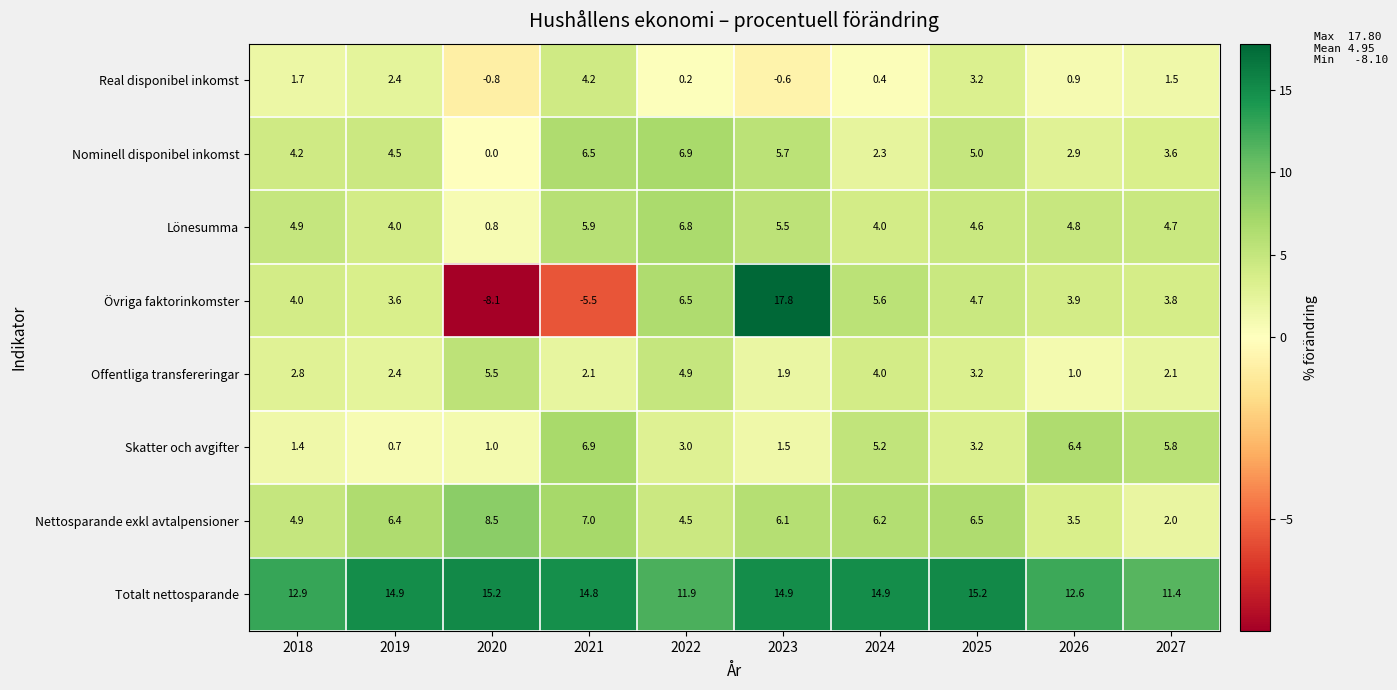

Between 2018 and 2025, which series saw the biggest shift?

Totalt nettosparande